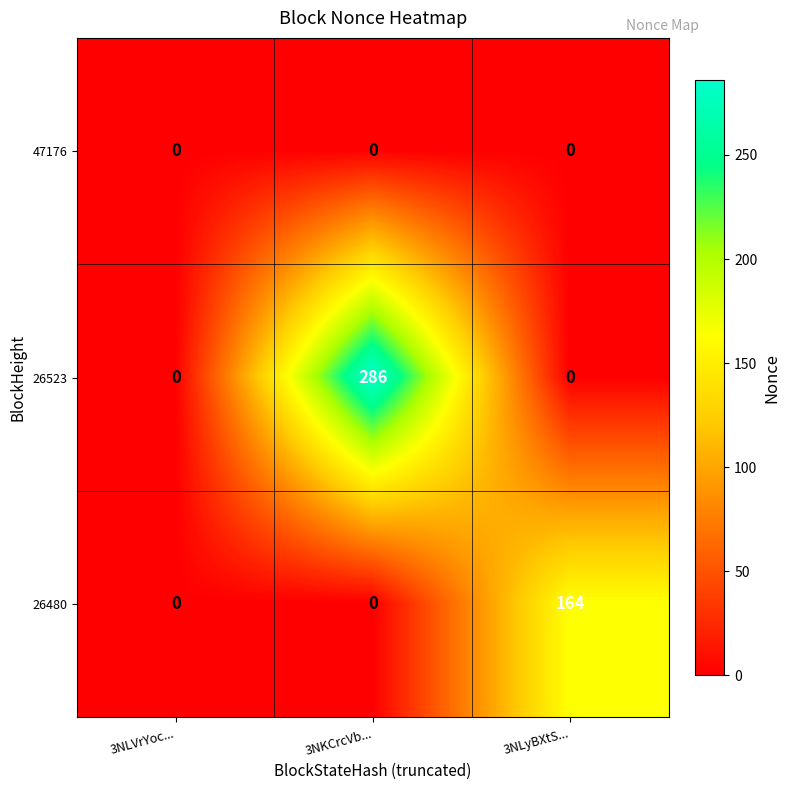

What is the total value across all series at 3NKCrcVb...?

286